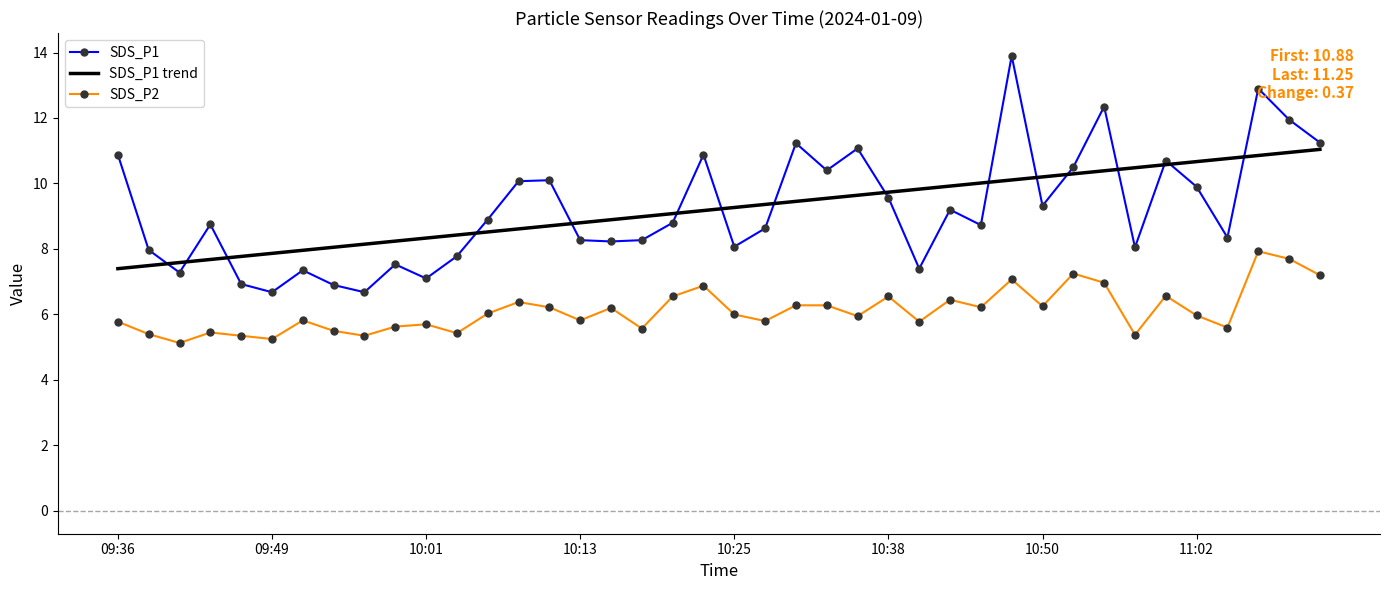

What are all the series names shown in the legend?

SDS_P1, SDS_P1 trend, SDS_P2